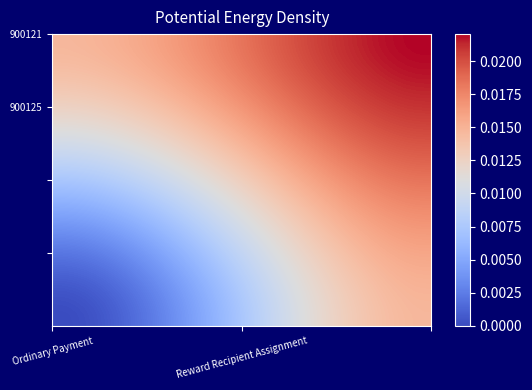

How many categories are shown in the chart?

40